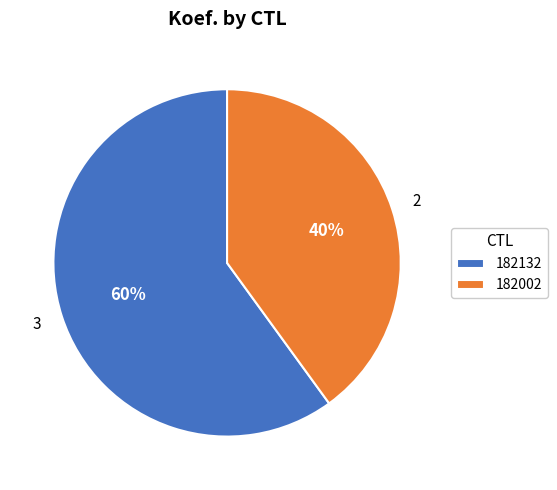

What percentage is the 182132 slice, to the nearest percent?

60%